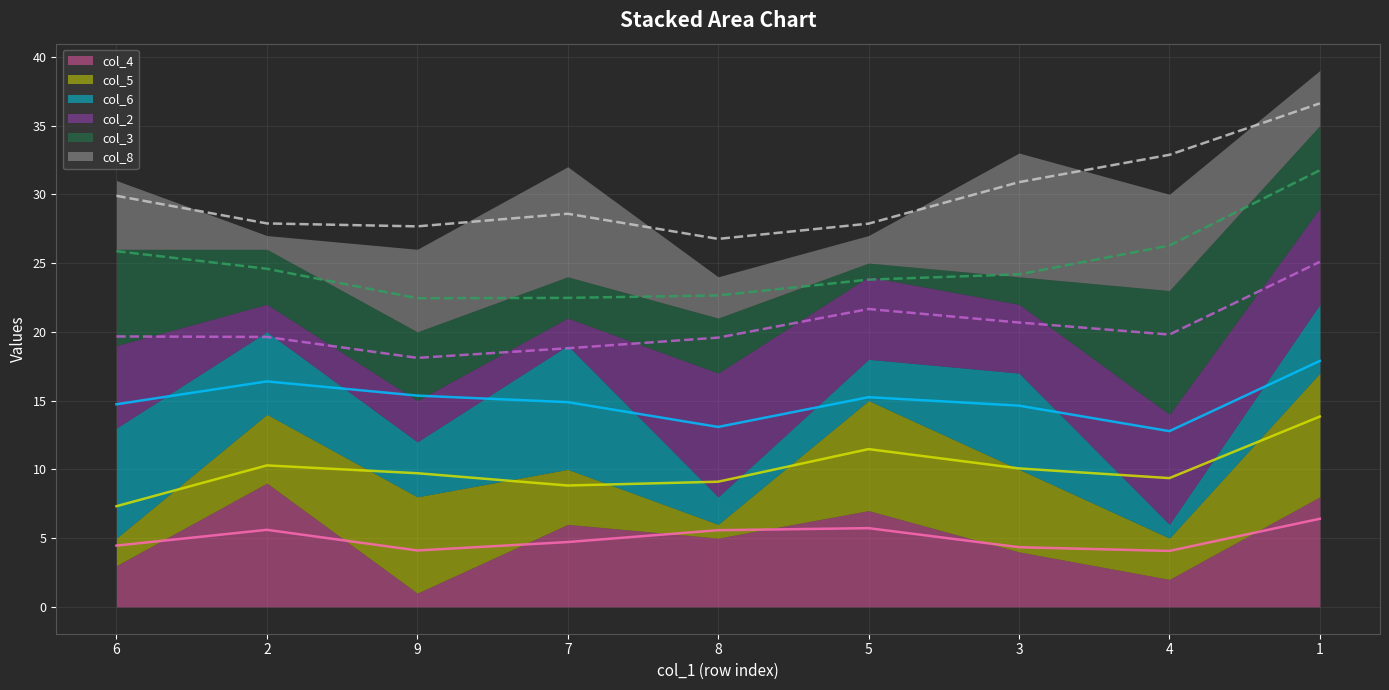

How many series are shown in this chart?

6